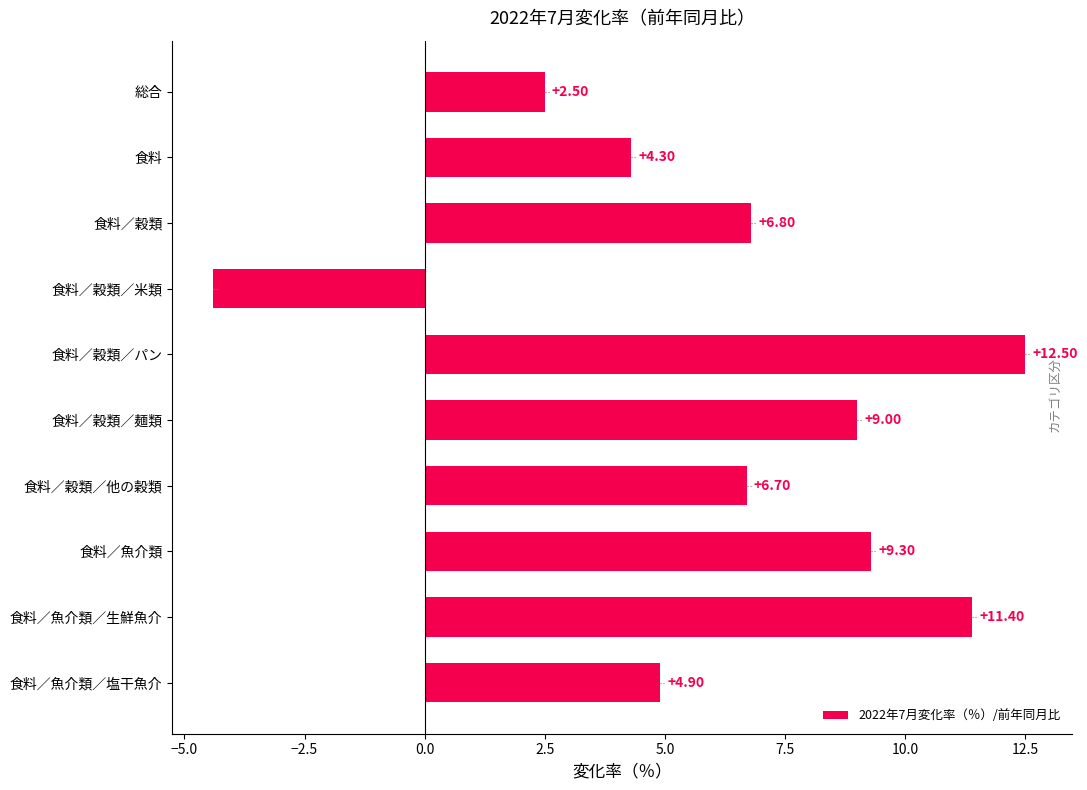

Are the bars grouped side by side (vs. stacked)?

No